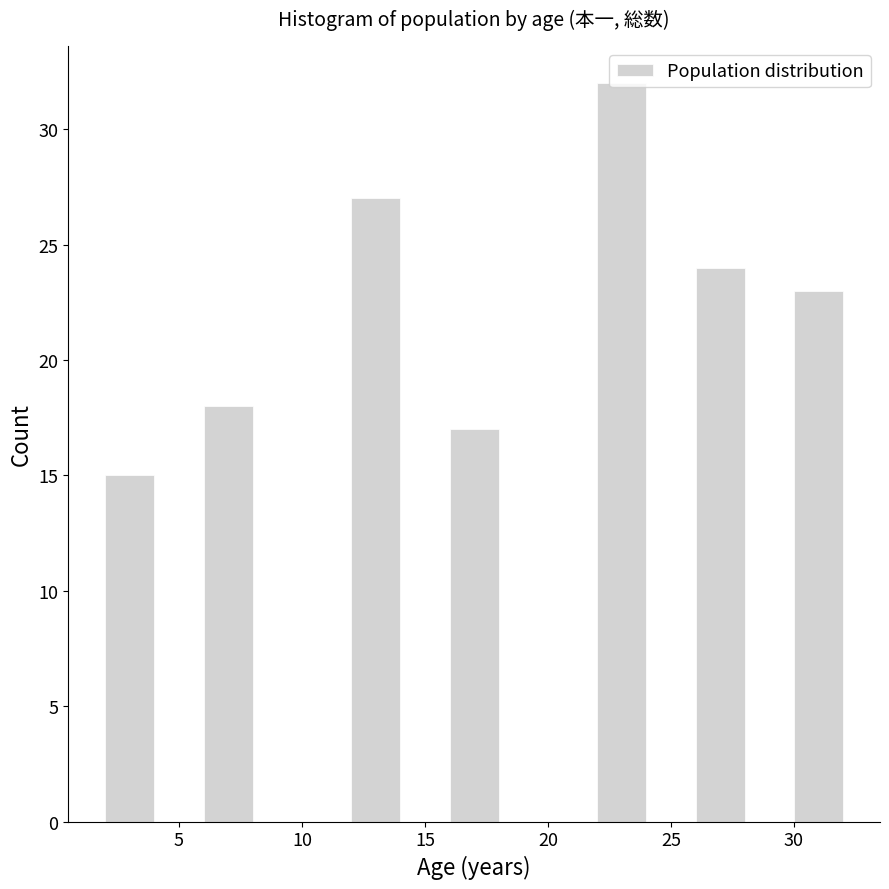

Reading left to right, list every bar in this chart as the range it spans on the x-axis followed by its height. The values are not printed on the chart, so give them approximately, as read against the axis.

2 to 4: 15
4 to 6: 0
6 to 8: 18
8 to 10: 0
10 to 12: 0
12 to 14: 27
14 to 16: 0
16 to 18: 17
18 to 20: 0
20 to 22: 0
22 to 24: 32
24 to 26: 0
26 to 28: 24
28 to 30: 0
30 to 32: 23